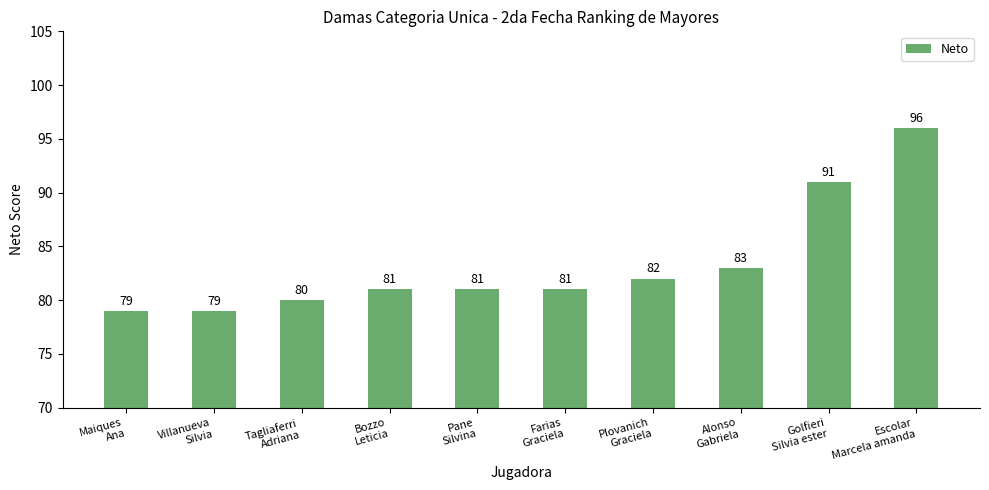

Does the chart contain stacked bars?

No